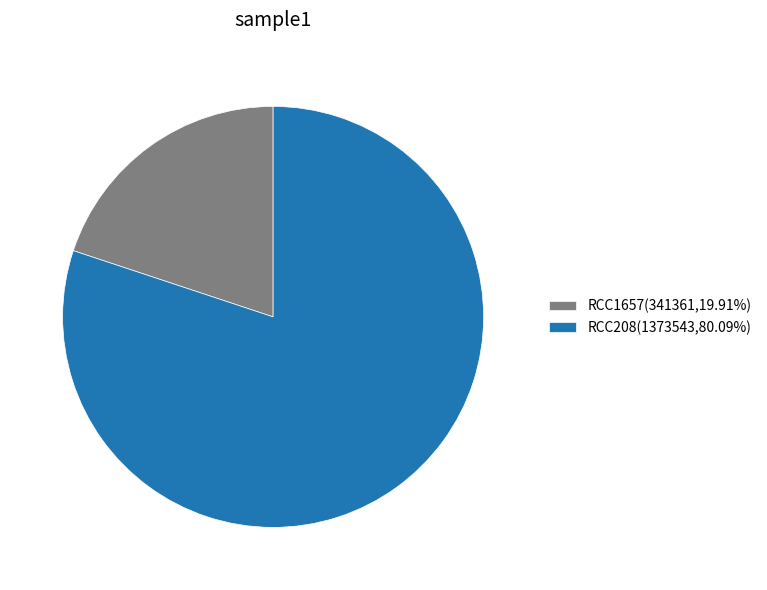

True or false: RCC1657 accounts for 20% of the total.

True